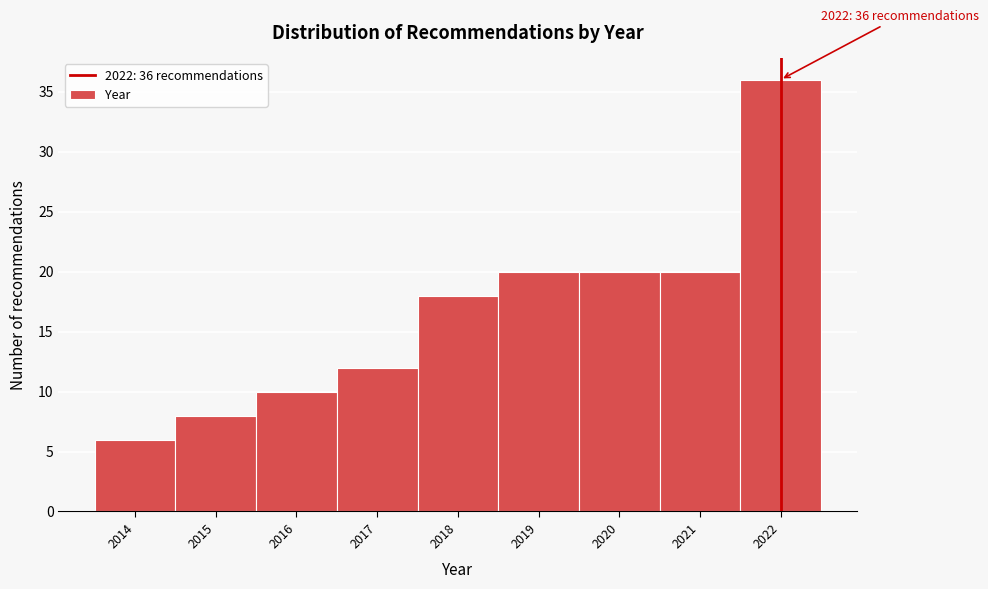

Over which range of the x-axis is the bar tallest?

2021.5 to 2022.5